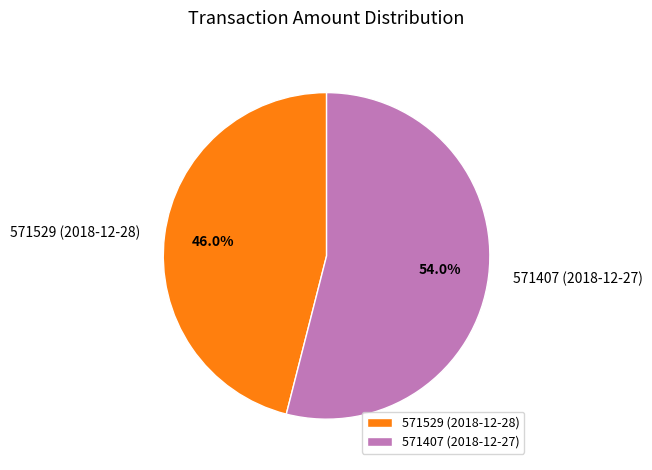

Is it true that 571529 (2018-12-28) is 53% of the pie?

False